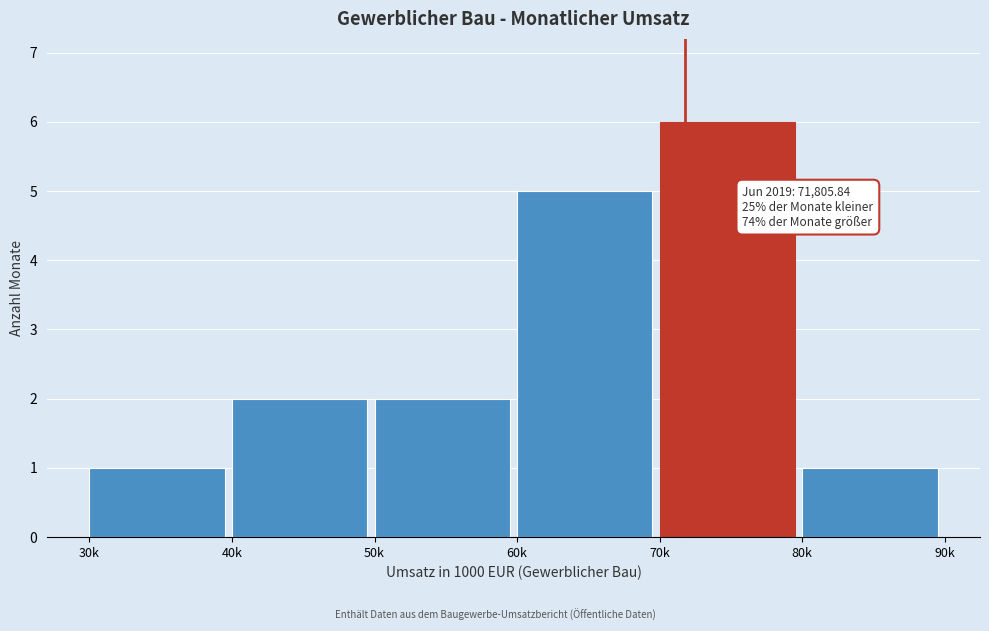

Reading right to left, transcribe all the data shown in this chart.

80k=1	70k=6	60k=5	50k=2	40k=2	30k=1